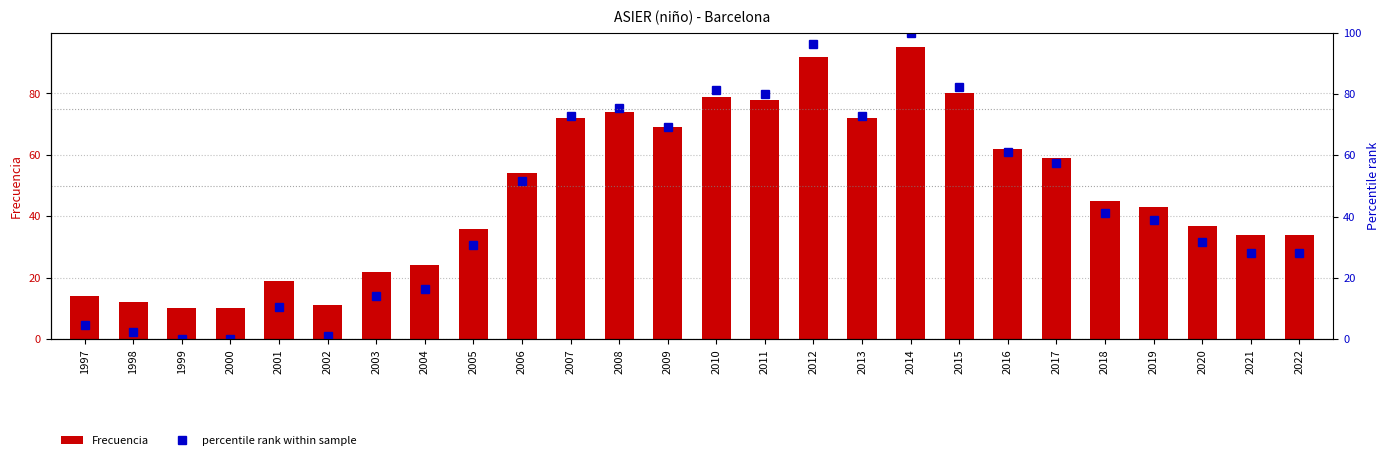

What is the difference between the second highest and second lowest values in the percentile rank within sample series?

96.5